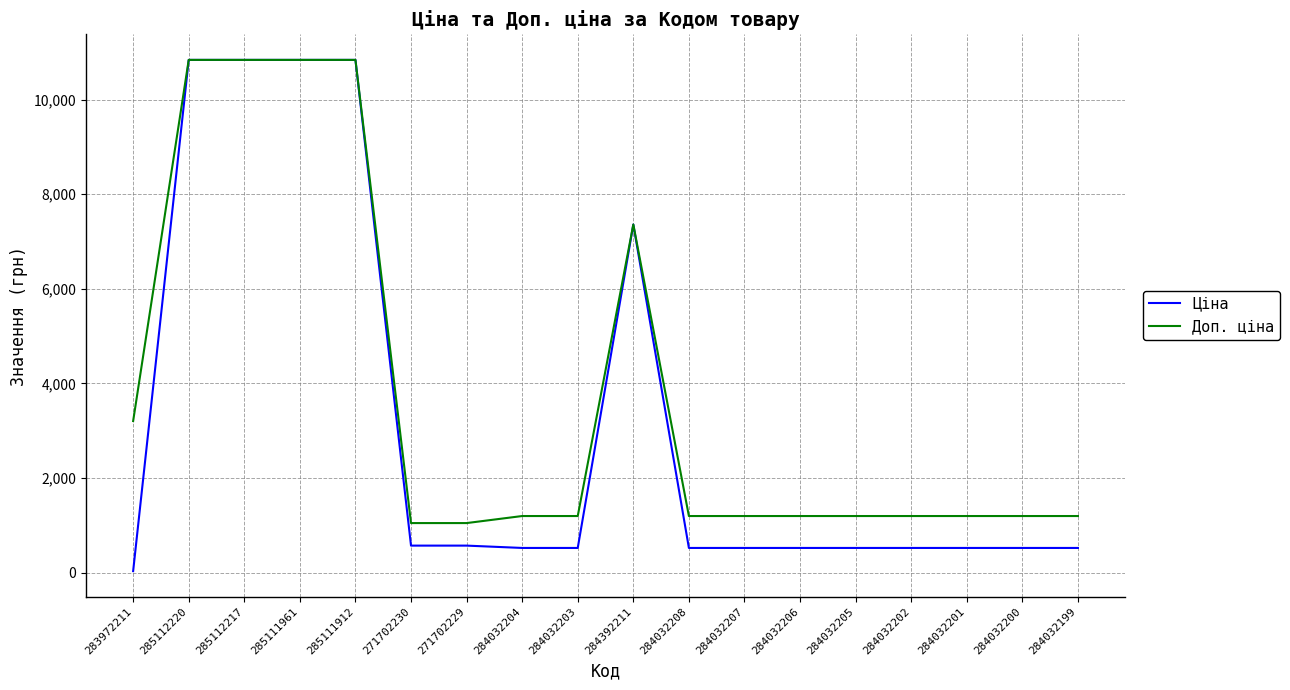

What is the maximum value for Ціна?

10840.1